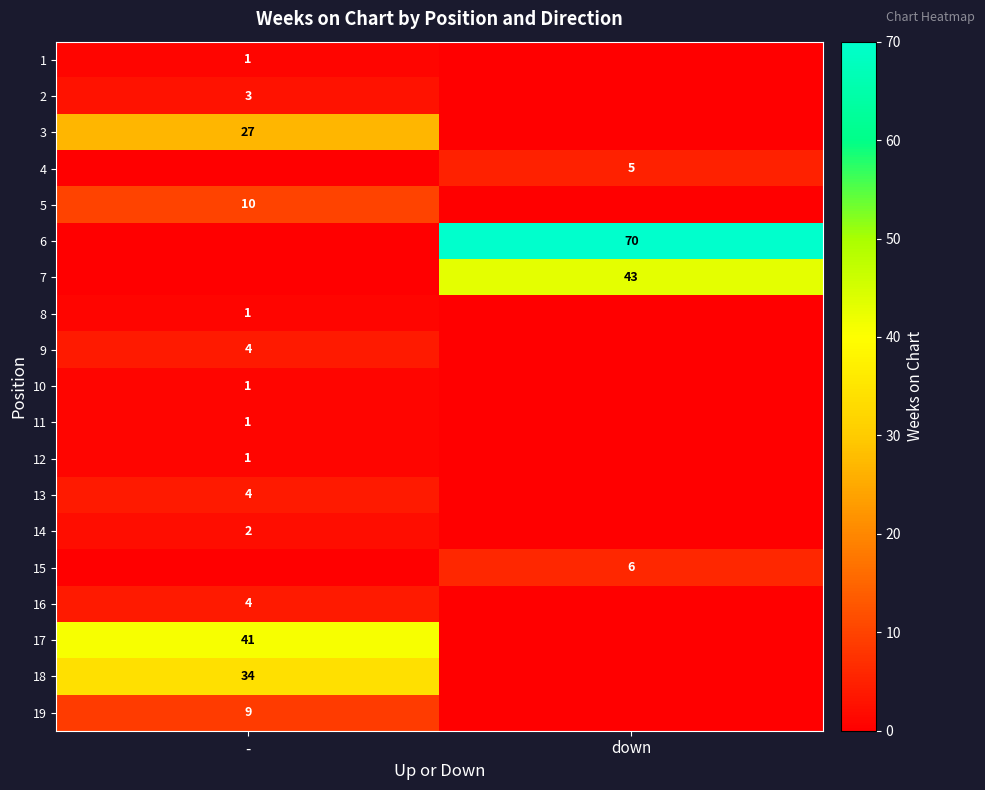

Is it true that 10 equals 0 at -?

False